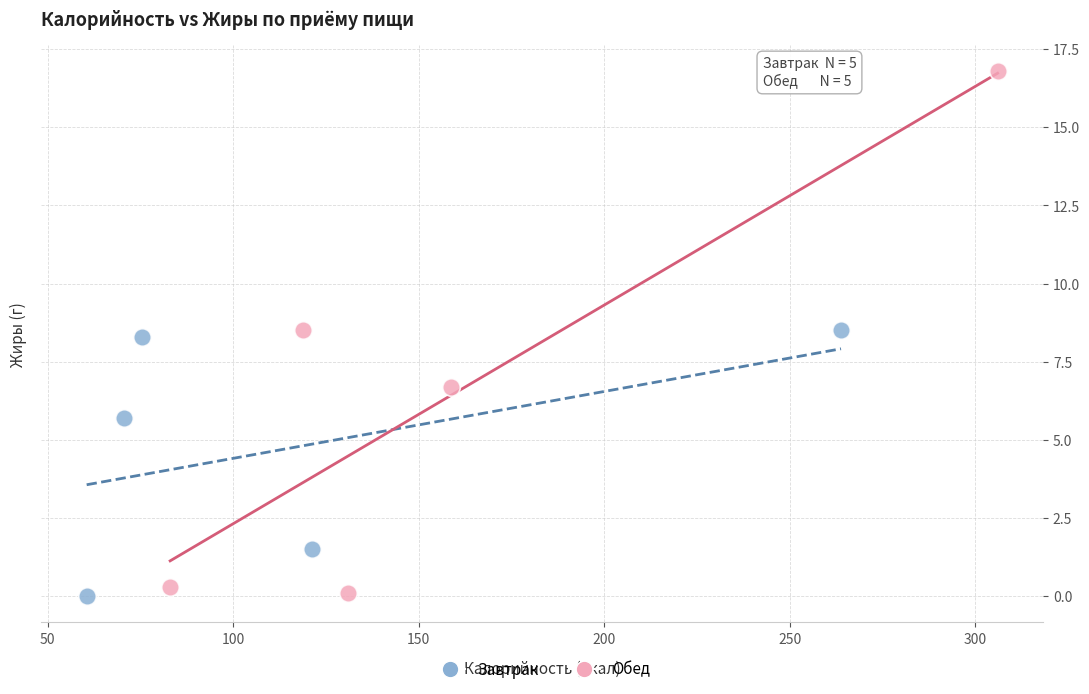

Which series has the widest spread of Y values?

Обед